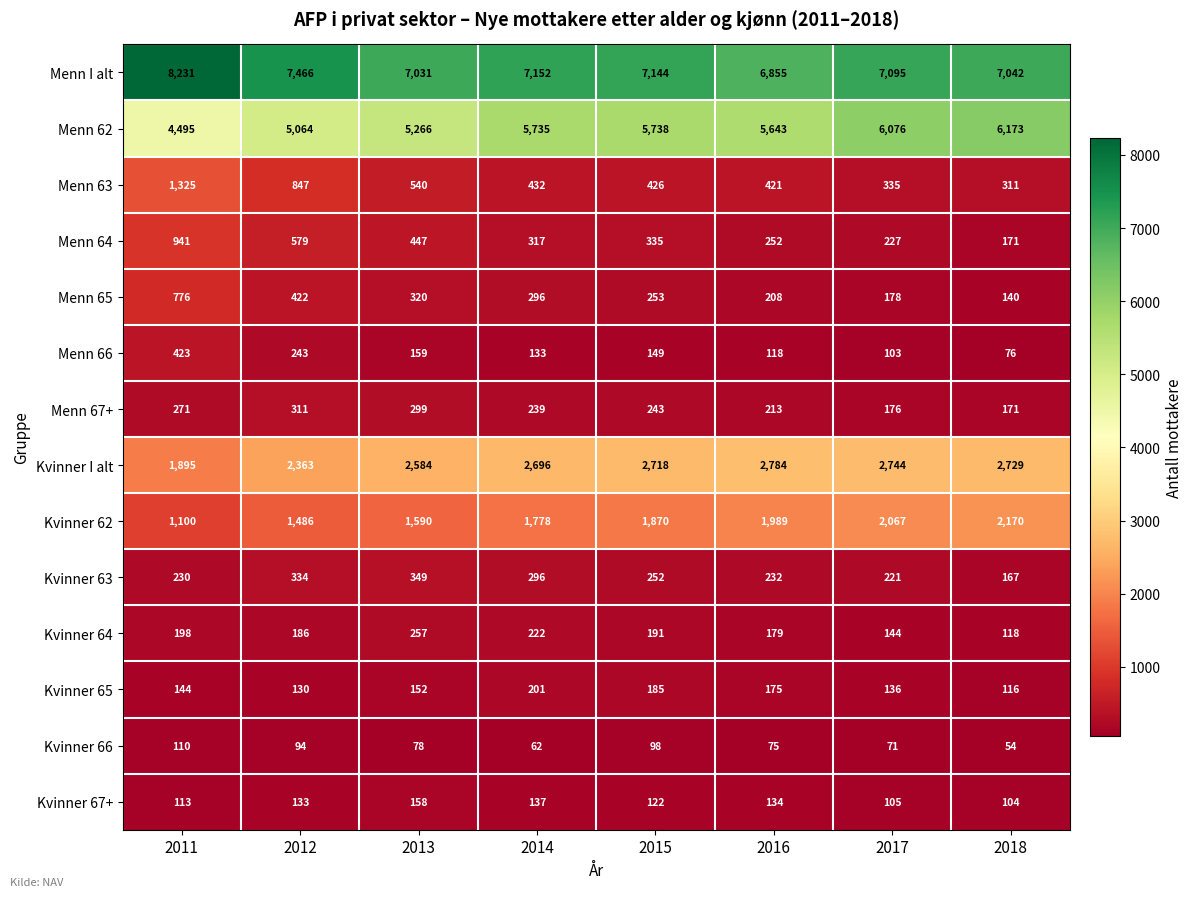

What is the spread (max minus min) of values at 2018?

6988